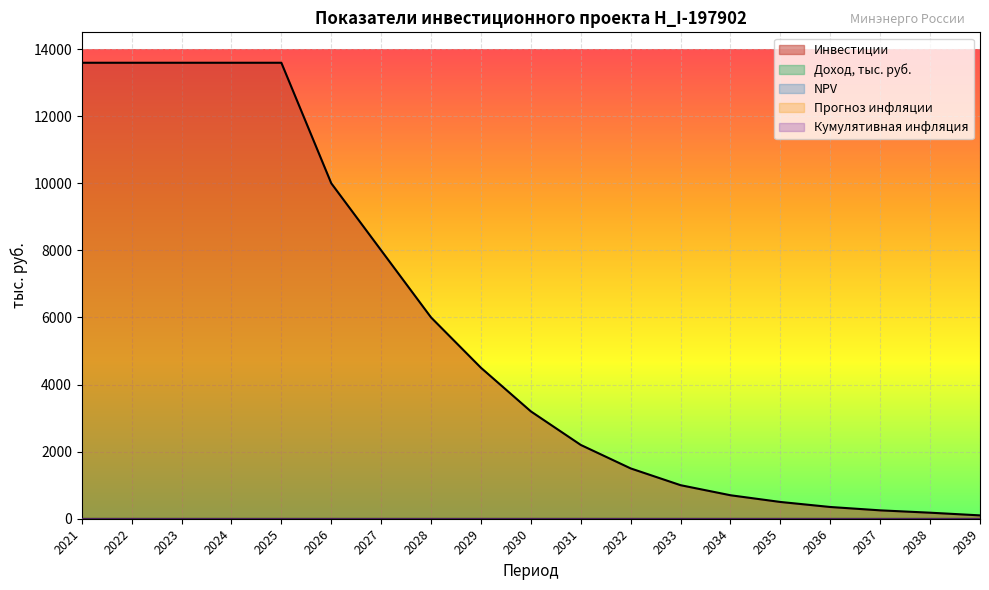

Reading left to right, list all the values displayed in this chart.

Доход, тыс. руб.: 0.0	0.0	0.0	0.0	0.0	0.0	0.0	0.0	0.0	0.0	0.0	0.0	0.0	0.0	0.0	0.0	0.0	0.0	0.0
Инвестиции: 13593.0	13593.0	13593.0	13593.0	13593.0	10000.0	8000.0	6000.0	4500.0	3200.0	2200.0	1500.0	1000.0	700.0	500.0	350.0	250.0	180.0	100.0
Кумулятивная инфляция: 0.0	0.0	0.0	0.0	0.0	0.0	0.0	0.0	0.0	0.0	0.0	0.0	0.0	0.0	0.0	0.0	0.0	0.0	0.0
NPV: 0.0	0.0	0.0	0.0	0.0	0.0	0.0	0.0	0.0	0.0	0.0	0.0	0.0	0.0	0.0	0.0	0.0	0.0	0.0
Прогноз инфляции: 0.0	0.0	0.0	0.0	0.0	0.0	0.0	0.0	0.0	0.0	0.0	0.0	0.0	0.0	0.0	0.0	0.0	0.0	0.0